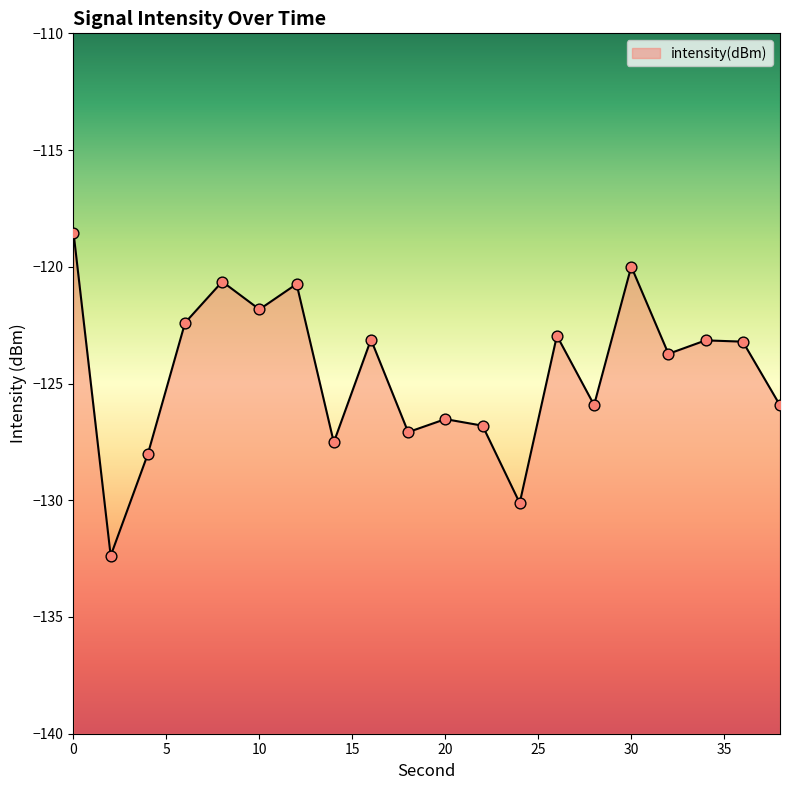

Which has a higher value, 20 or 34?

34